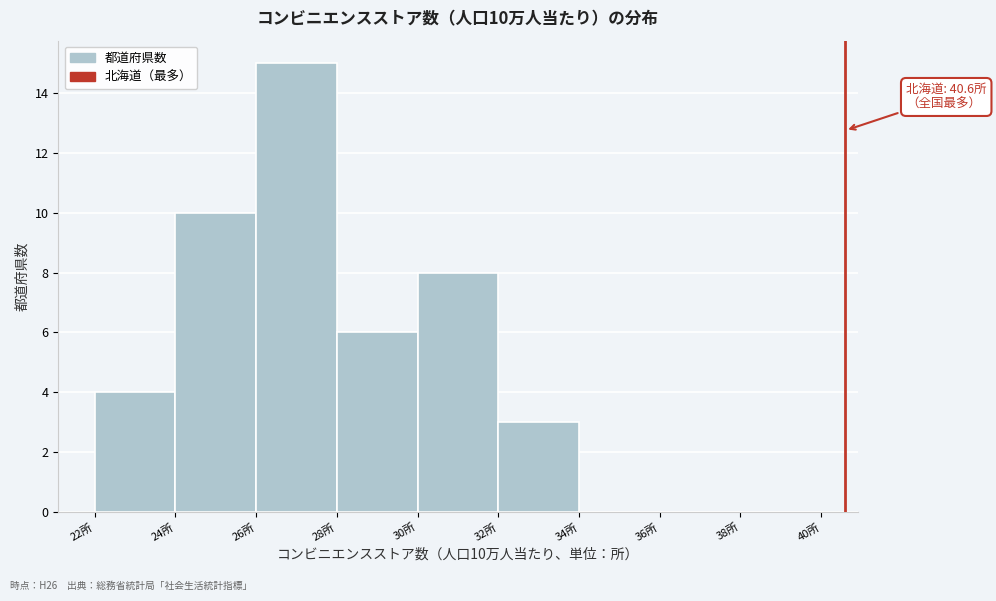

Over which range of the x-axis is the bar tallest?

26 to 28